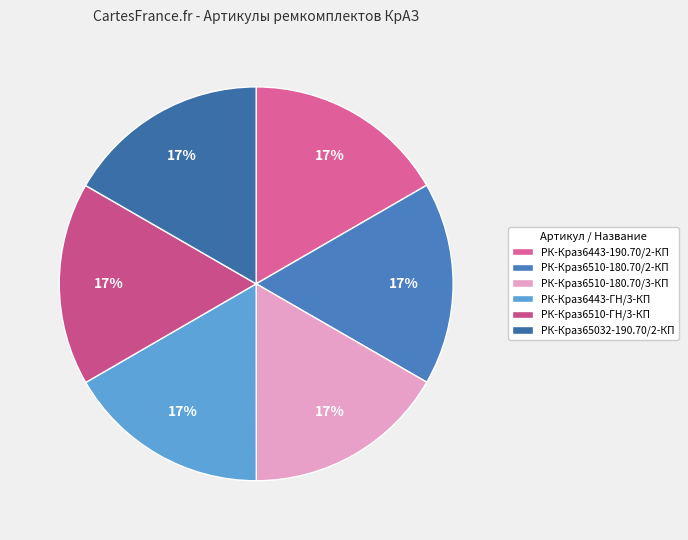

How many segments does this pie chart have?

6